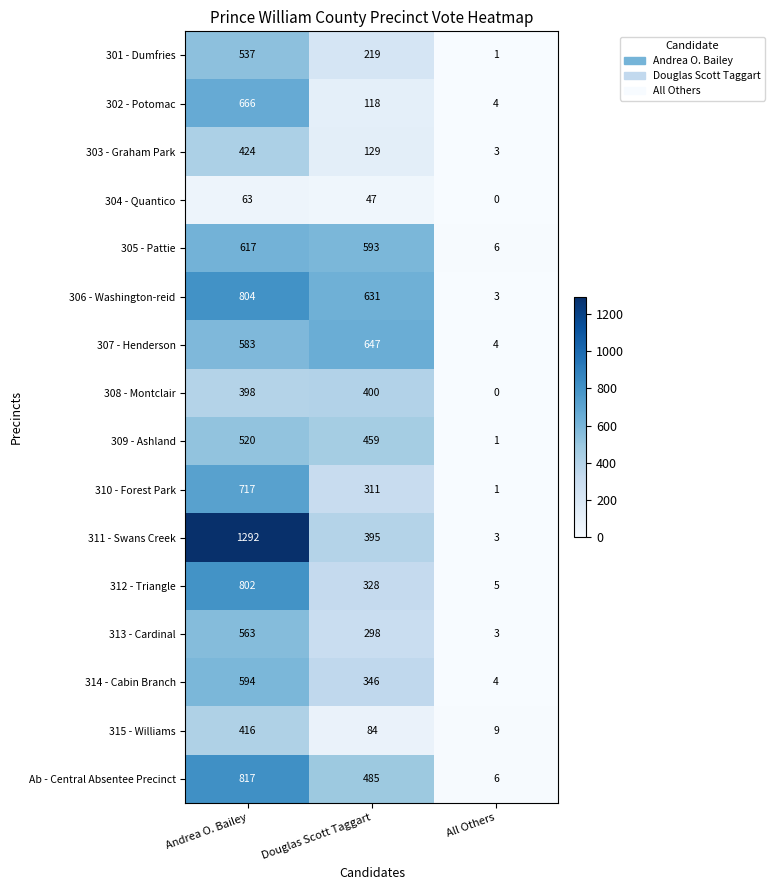

Rank the series by their maximum value, from lowest to highest.

304 - Quantico, 308 - Montclair, 315 - Williams, 303 - Graham Park, 309 - Ashland, 301 - Dumfries, 313 - Cardinal, 314 - Cabin Branch, 305 - Pattie, 307 - Henderson, 302 - Potomac, 310 - Forest Park, 312 - Triangle, 306 - Washington-reid, Ab - Central Absentee Precinct, 311 - Swans Creek